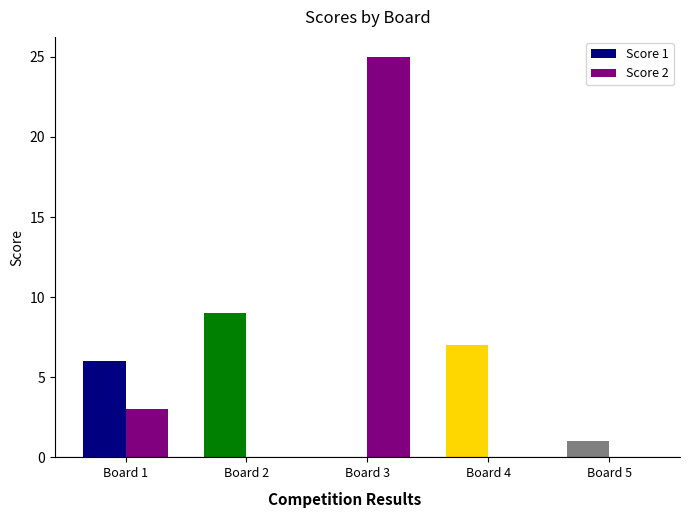

What are all the series names shown in the legend?

Score 1, Score 2